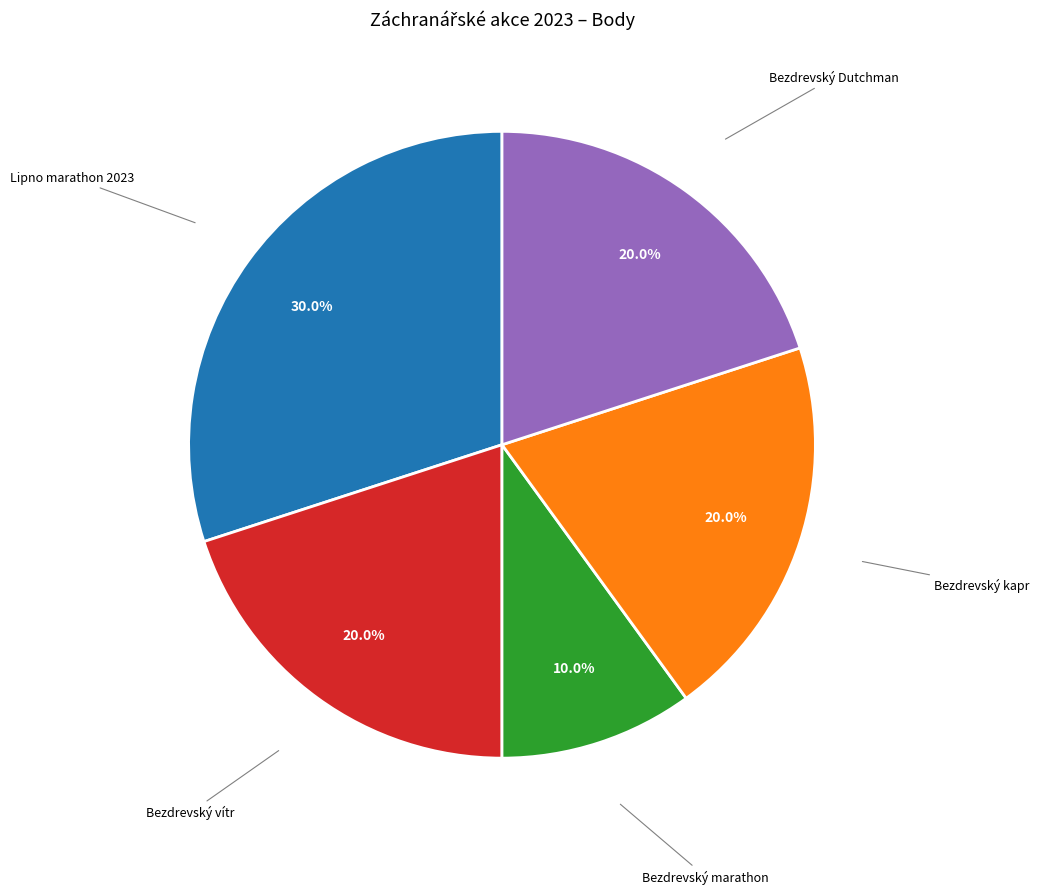

Is there a majority slice in this chart?

No